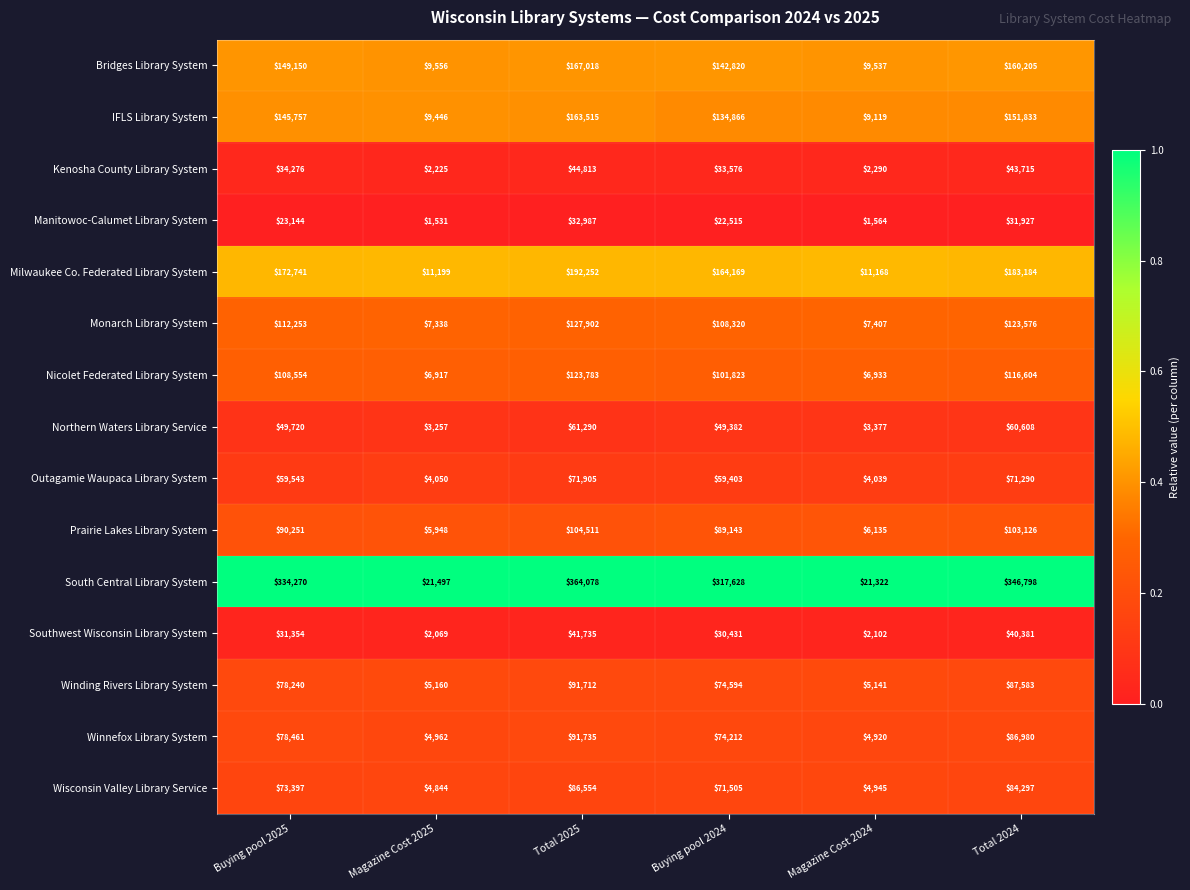

What is the average value of the Prairie Lakes Library System series?

66519